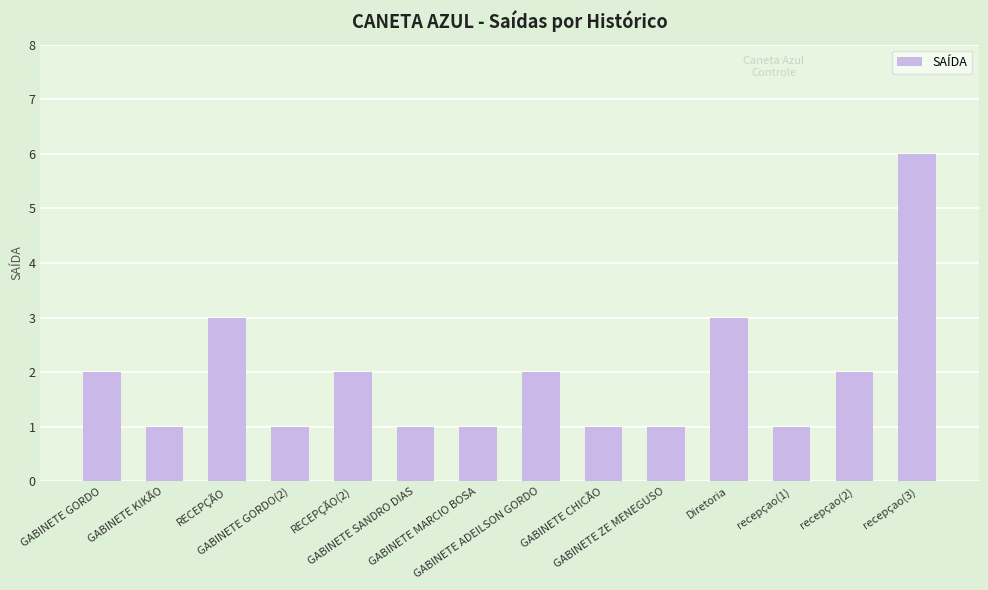

How many bars are there in total?

14